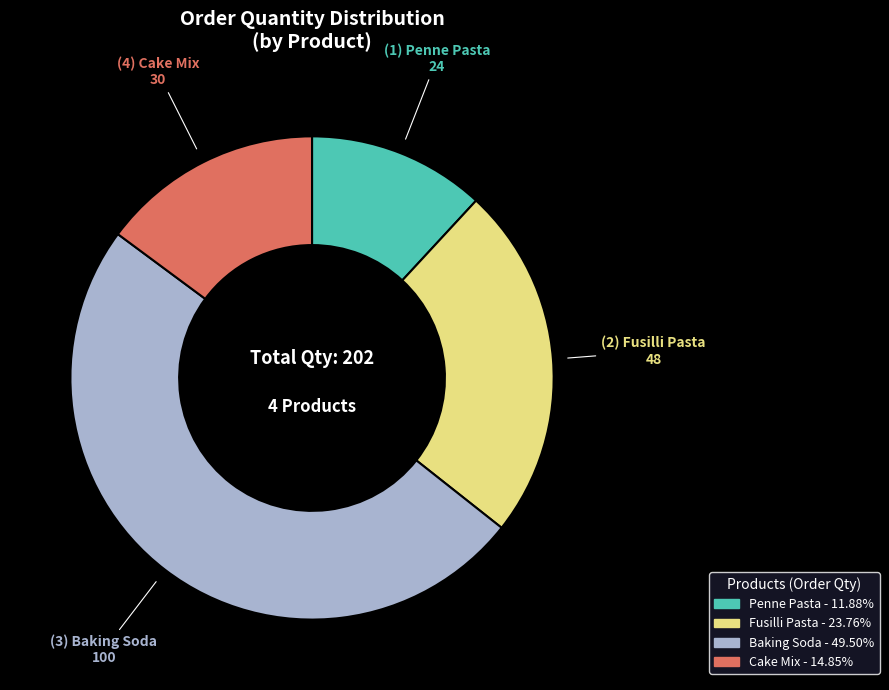

Does any single category account for the majority?

No